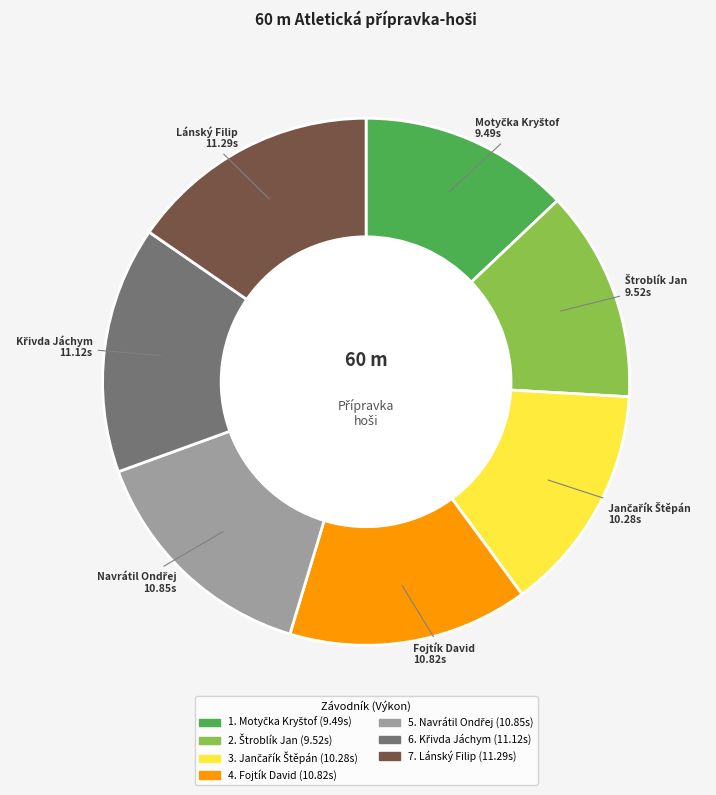

How many segments does this pie chart have?

7